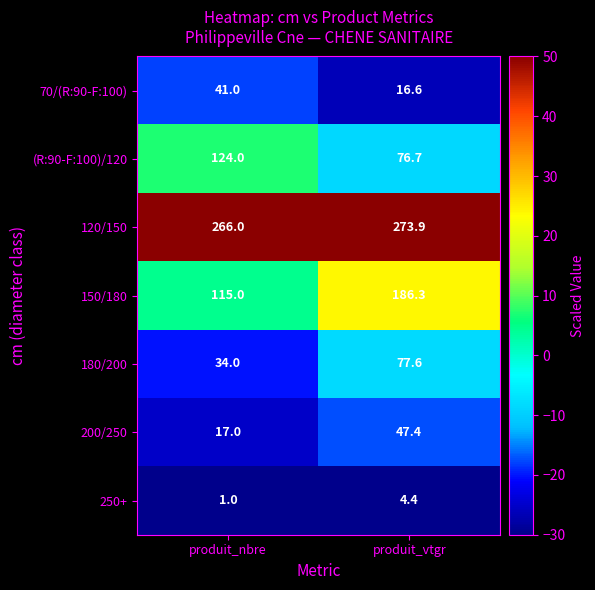

Rank the series at produit_vtgr from lowest to highest value.

250+, 70/(R:90-F:100), 200/250, (R:90-F:100)/120, 180/200, 150/180, 120/150